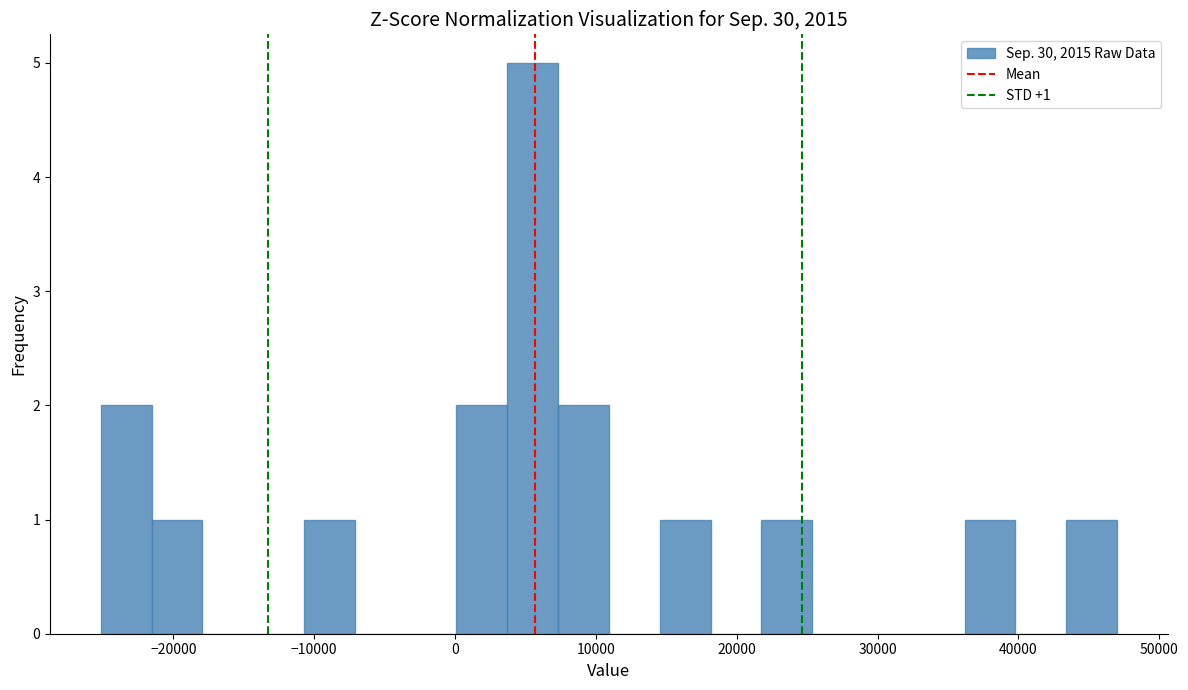

Read against the x-axis, roughly where is the centre of the tallest bar?

6000